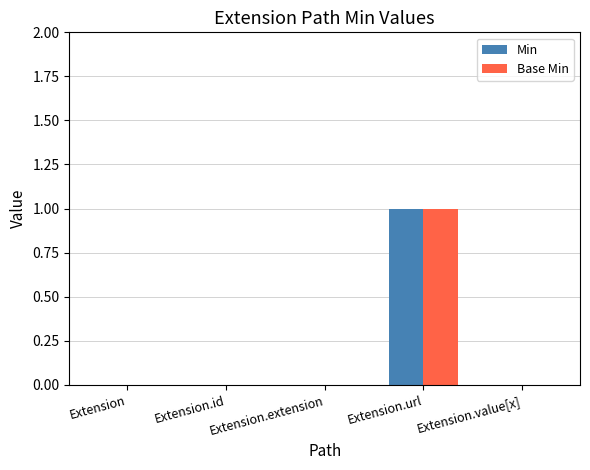

Are the bars grouped side by side (vs. stacked)?

Yes